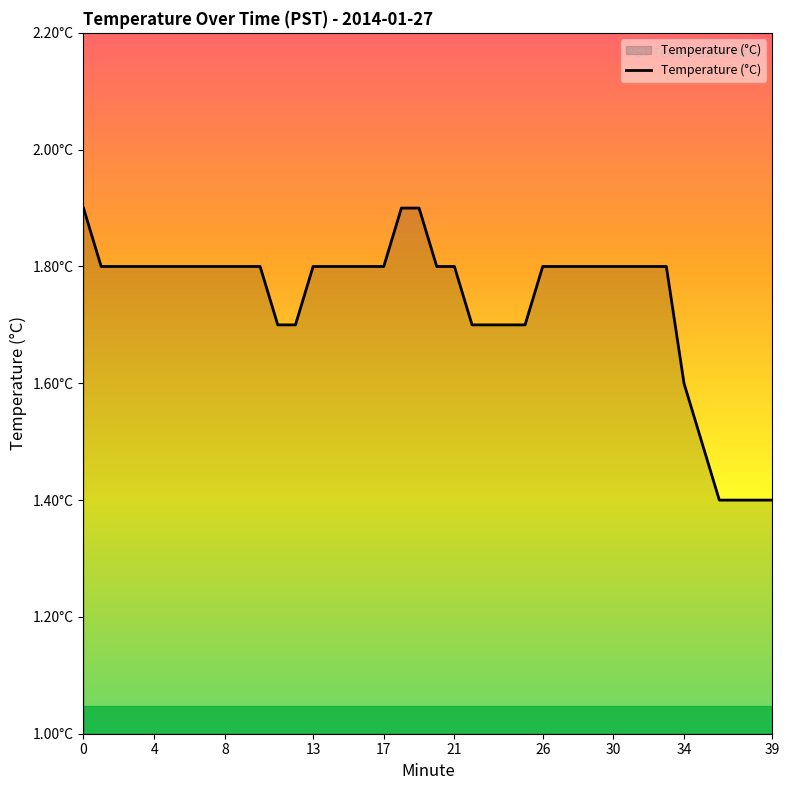

Is this an area chart (filled region under the line)?

Yes